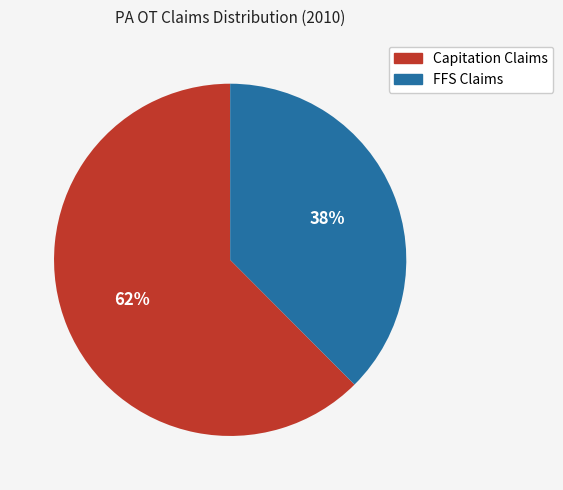

Count the number of slices in the pie.

2